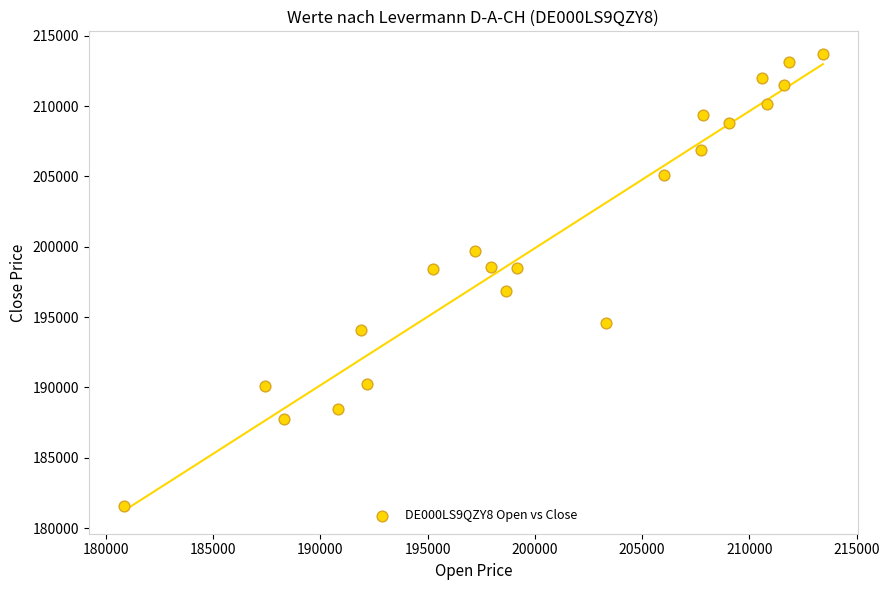

What is the range of Y values (max minus min)?

32094